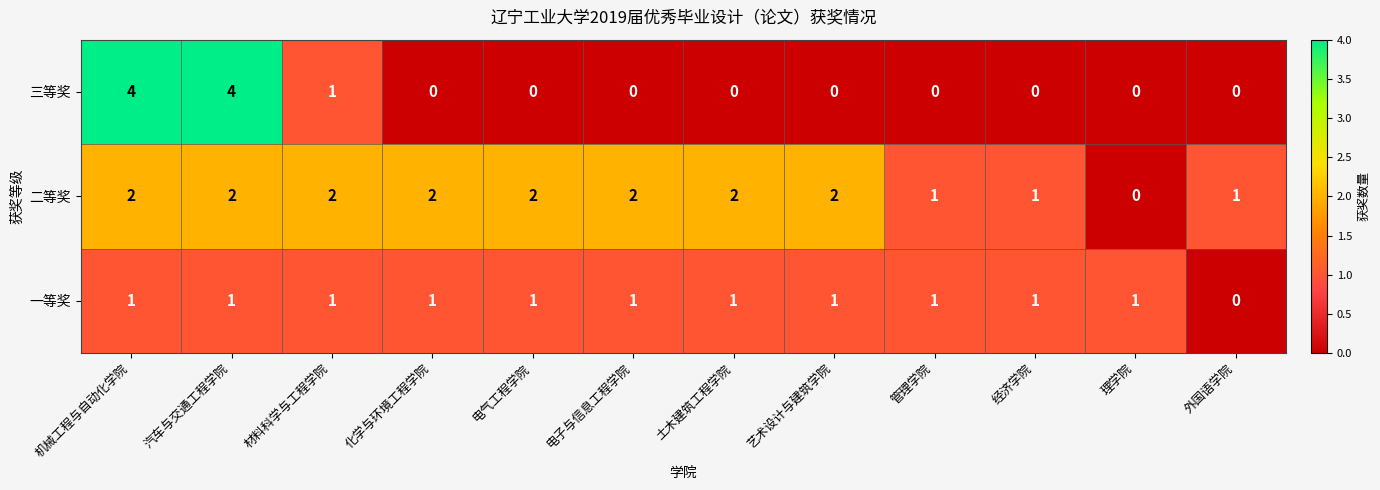

Which series has the largest range (max minus min)?

三等奖